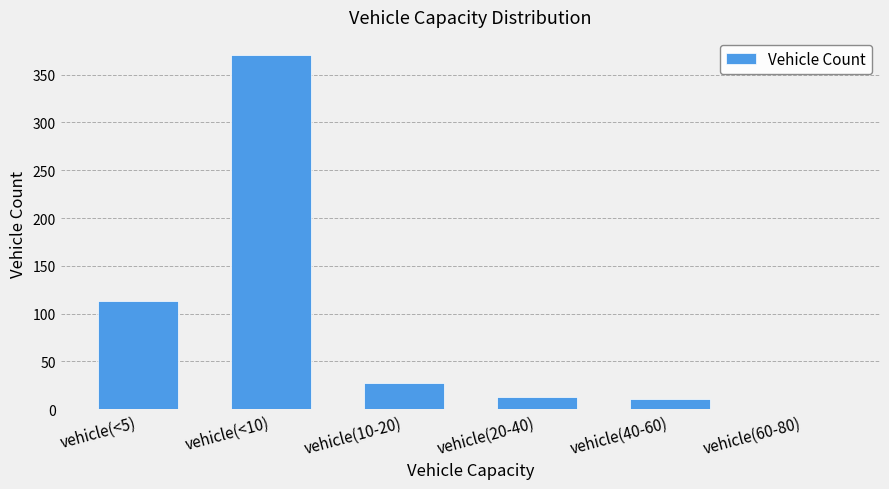

Where is the data nearest to the value 185?

vehicle(<5)